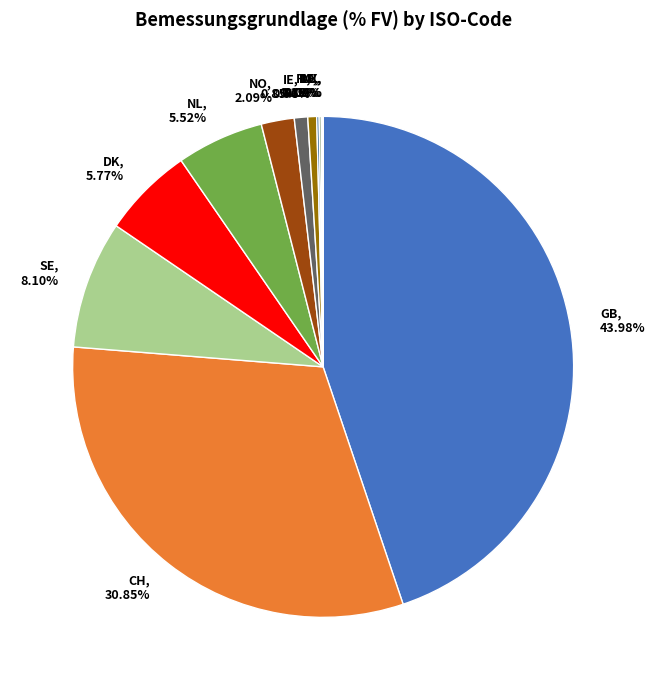

To the nearest percent, what is the combined percentage of NO and MX?

2%